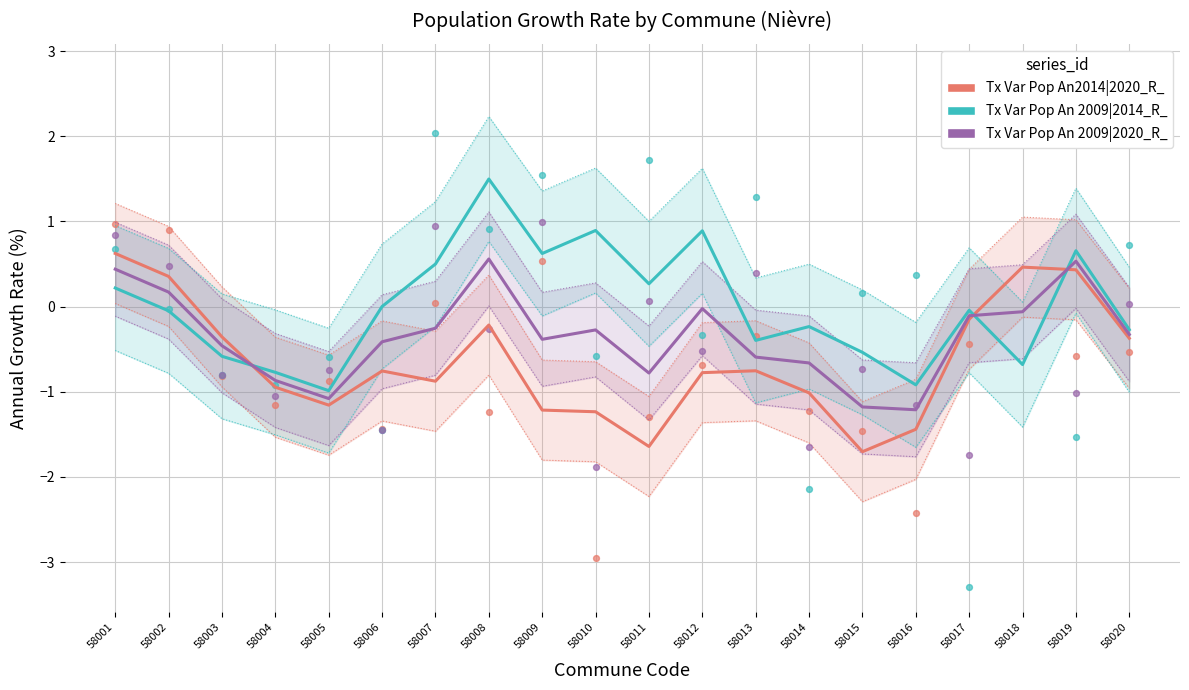

What are all the series names shown in the legend?

Tx Var Pop An2014|2020_R_, Tx Var Pop An 2009|2014_R_, Tx Var Pop An 2009|2020_R_